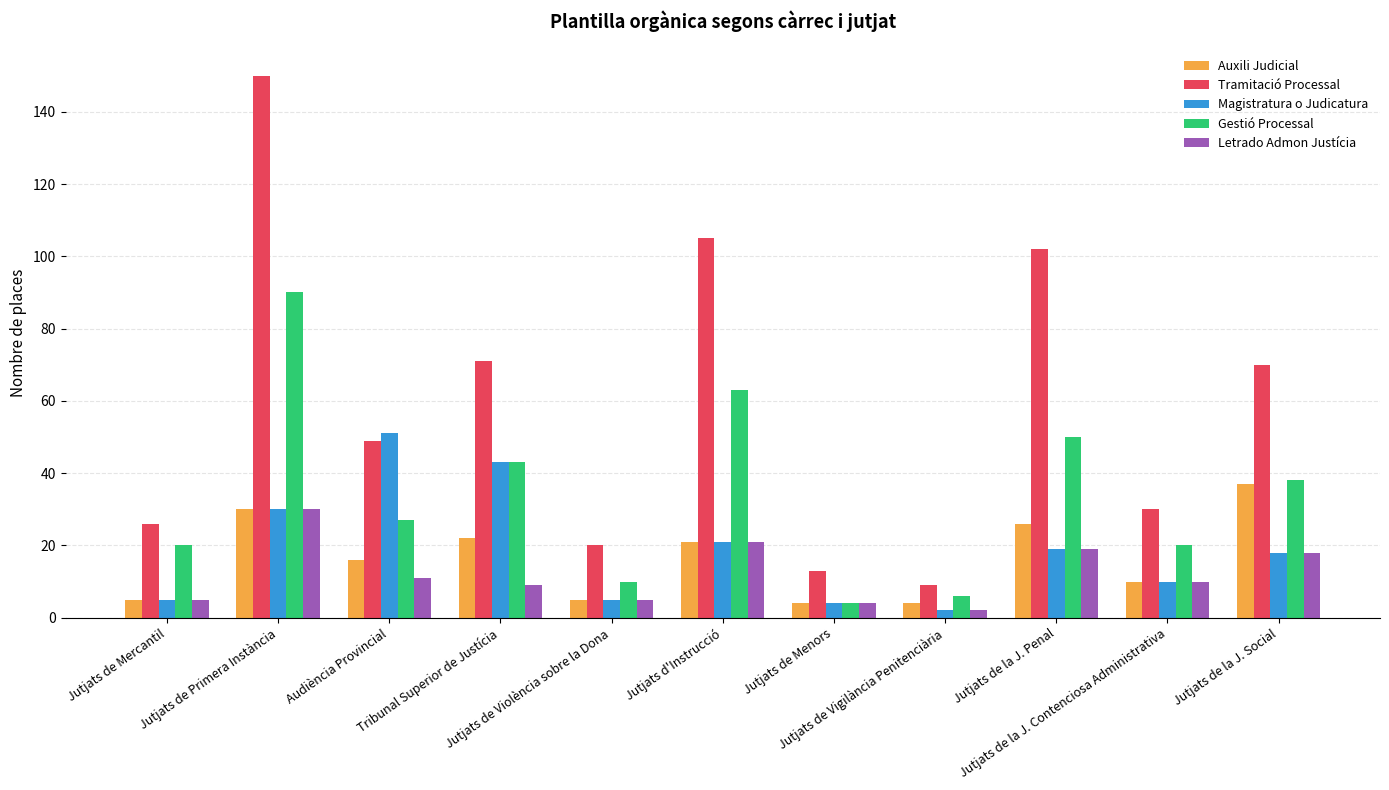

Which series has the largest range (max minus min)?

Tramitació Processal